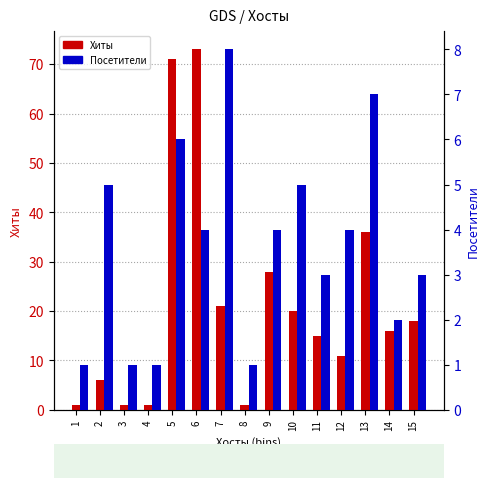

What is the smallest value displayed?

1